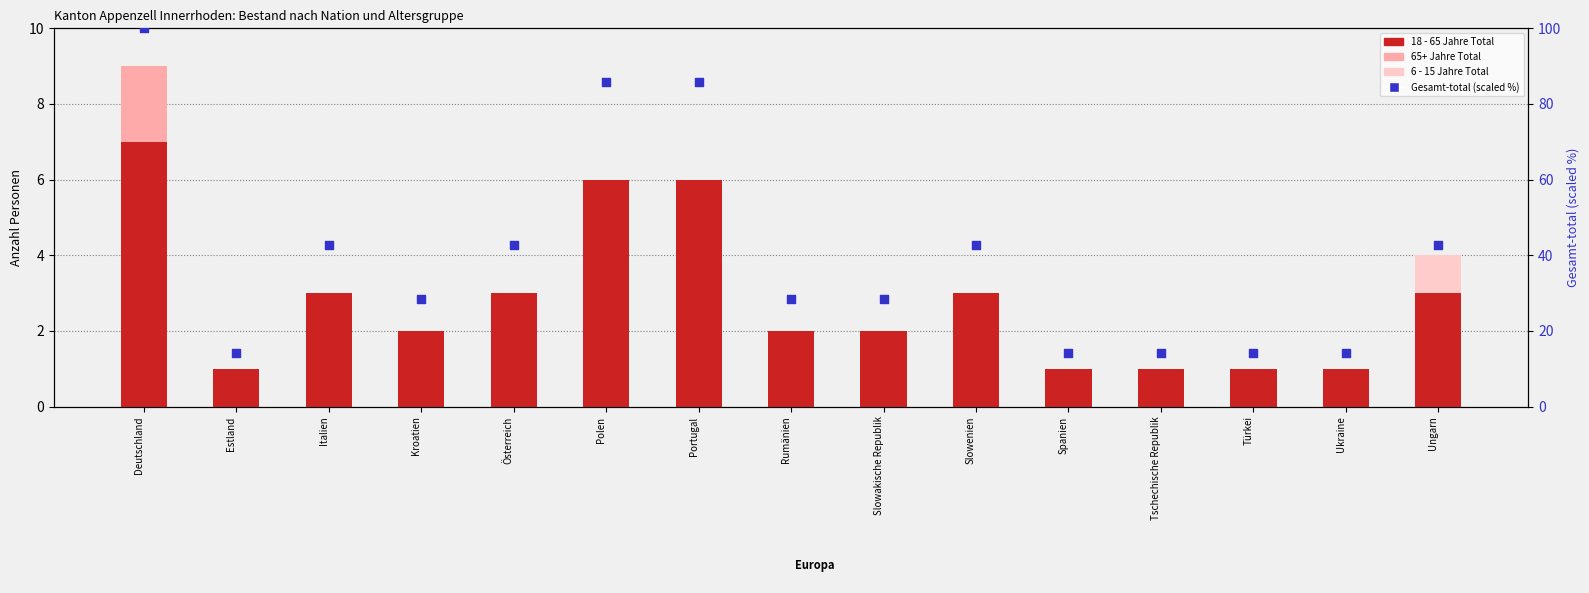

At how many categories does at least one series exceed 68?

3